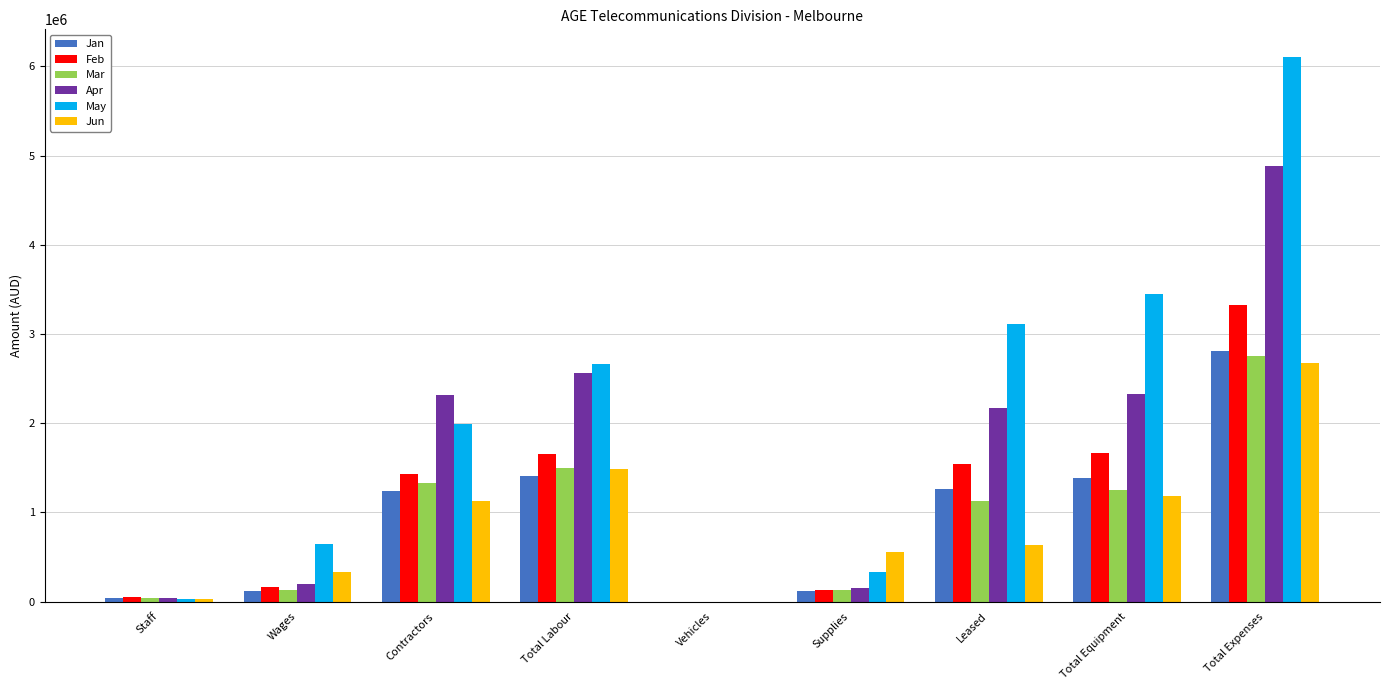

What is the total value across all series at Vehicles?

2135